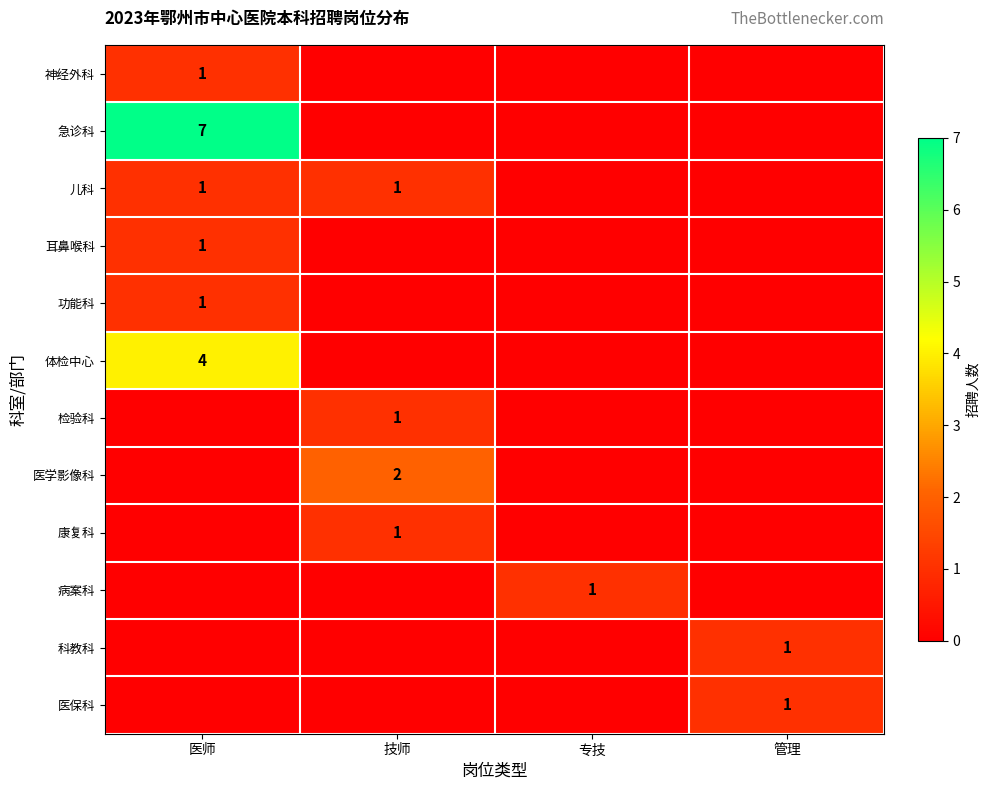

What is the sum of the 体检中心 values at 医师 and 技师?

4